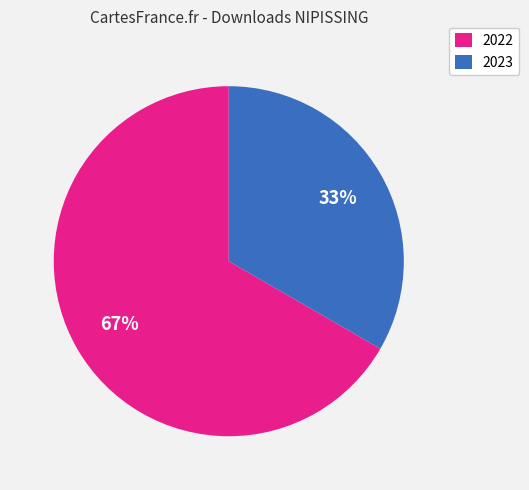

Rank the categories by value from lowest to highest.

2023, 2022